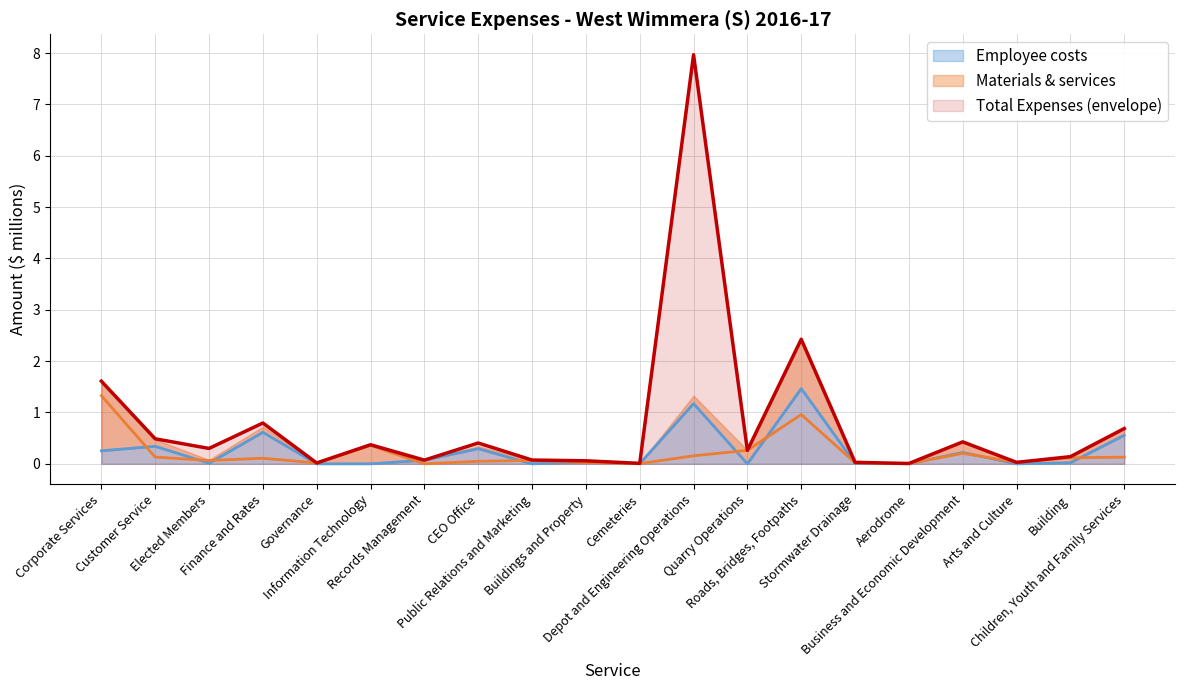

What is the label of the 8th point from the right?

Quarry Operations